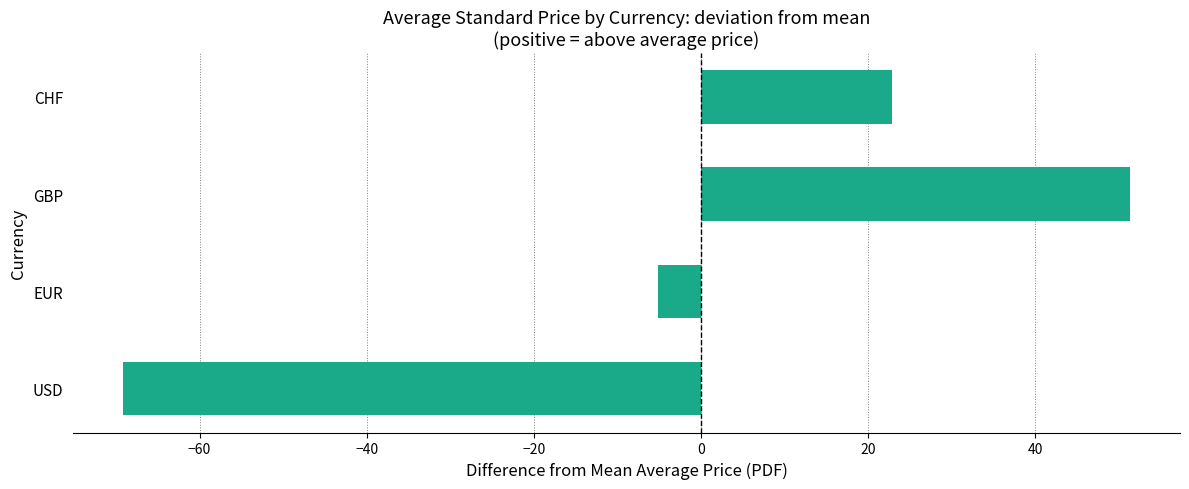

The chart shows a value of -69.1 at USD. True or false?

True